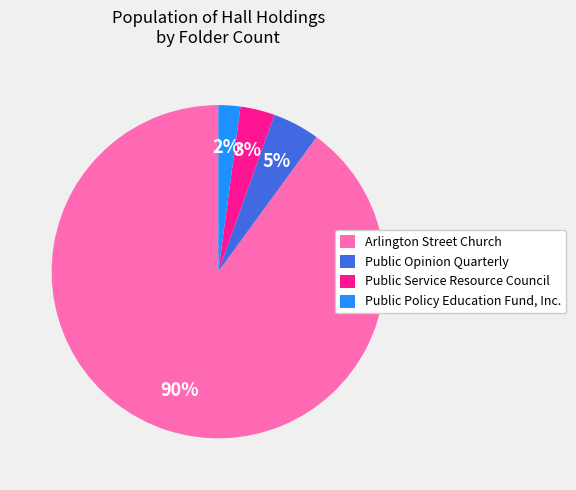

To the nearest percent, what is the combined percentage of Arlington Street Church and Public Policy Education Fund, Inc.?

92%